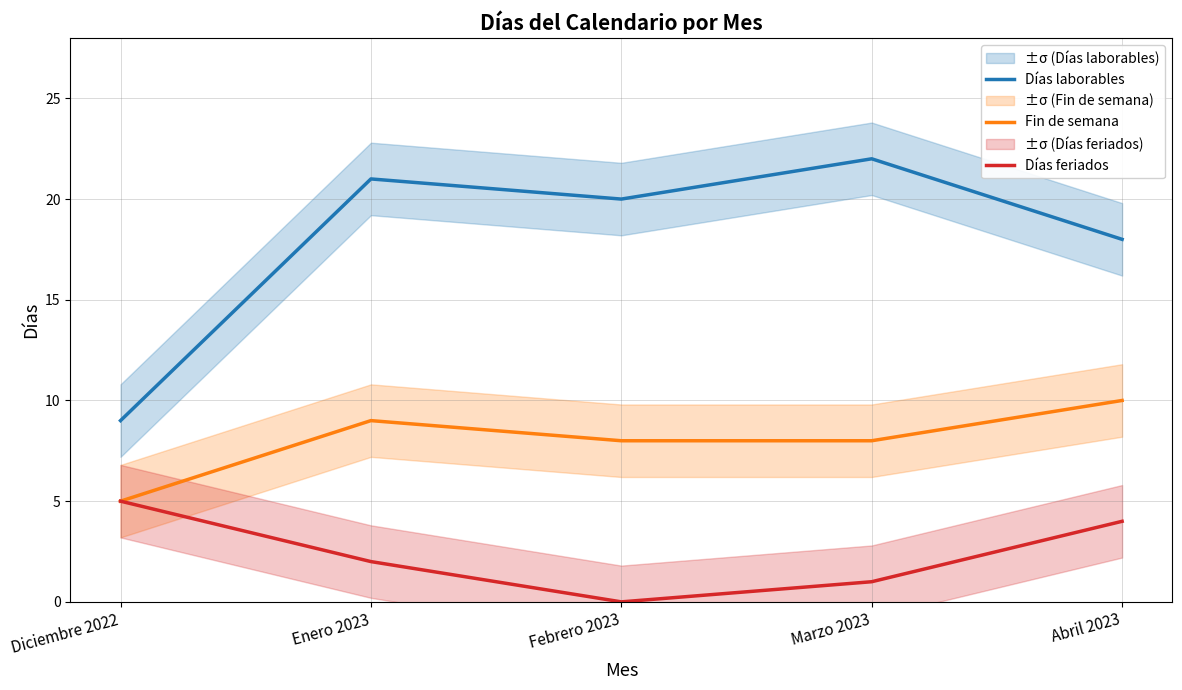

At Abril 2023, list the series in order from largest to smallest.

Días laborables, Fin de semana, Días feriados